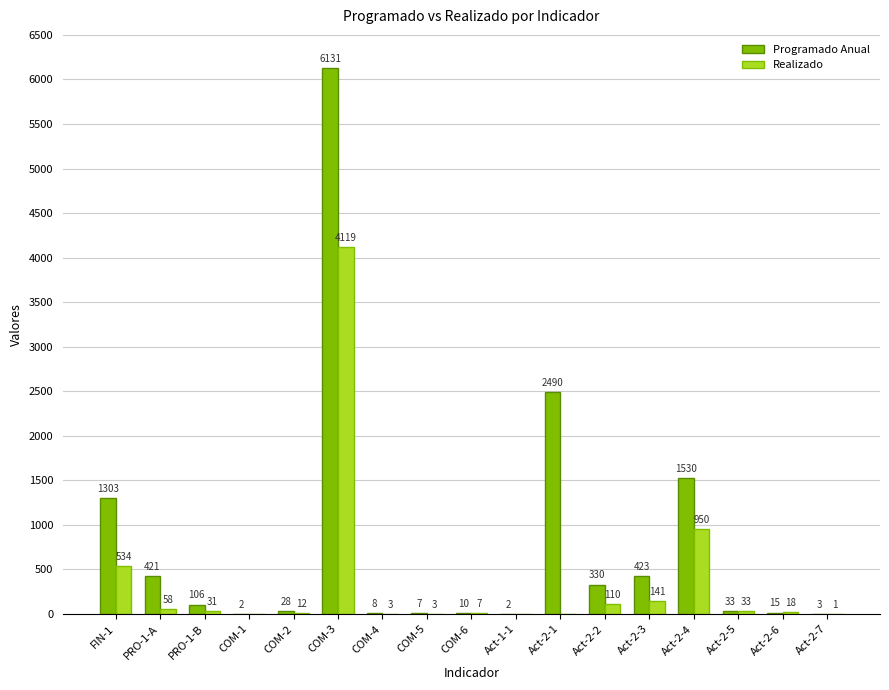

Reading left to right, list all the values displayed in this chart.

Programado Anual: 1303	421	106	2	28	6131	8	7	10	2	2490	330	423	1530	33	15	3
Realizado: 534	58	31	0	12	4119	3	3	7	0	0	110	141	950	33	18	1